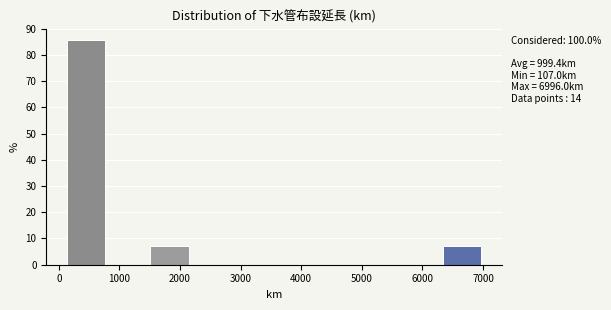

Over which range of the x-axis is the bar tallest?

100 to 800